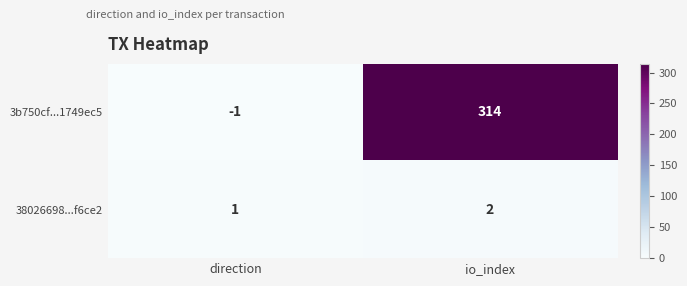

What is the total value across all series at io_index?

316